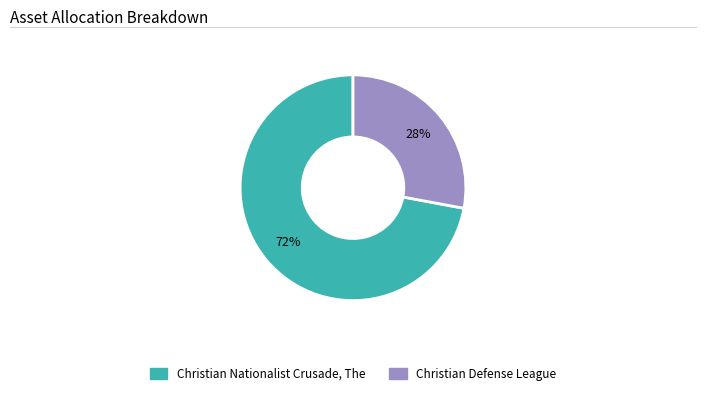

What is the majority slice?

Christian Nationalist Crusade, The